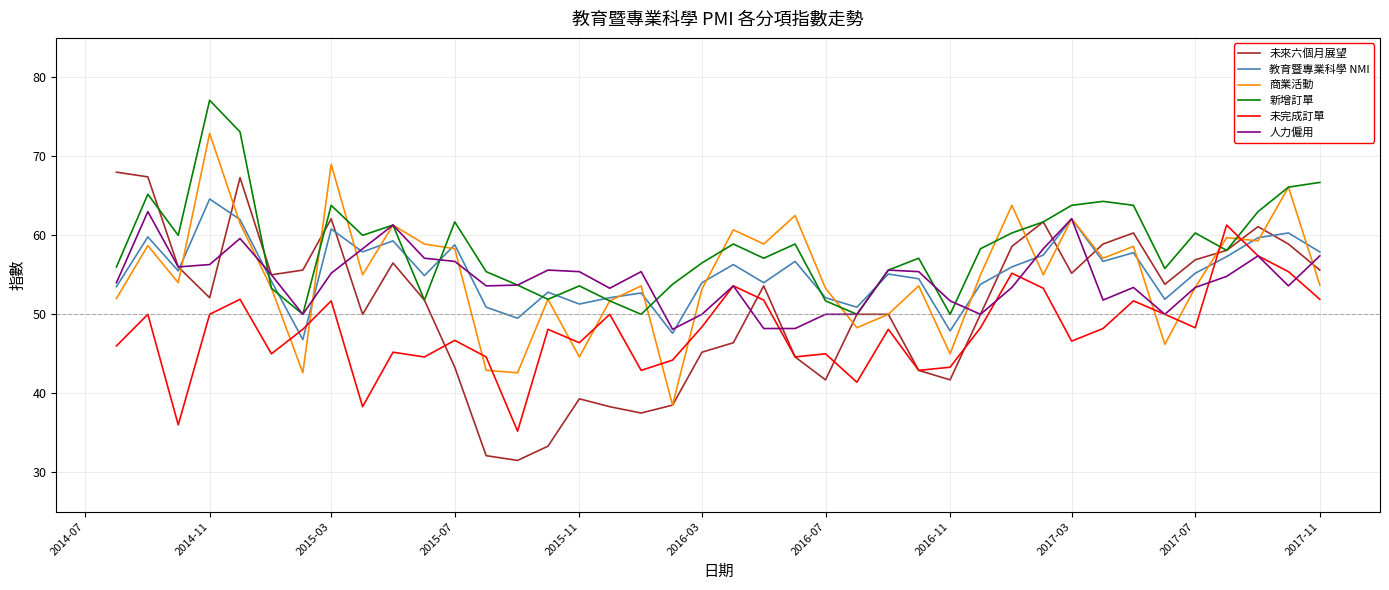

What is the lowest value of the 未來六個月展望 series?

31.5